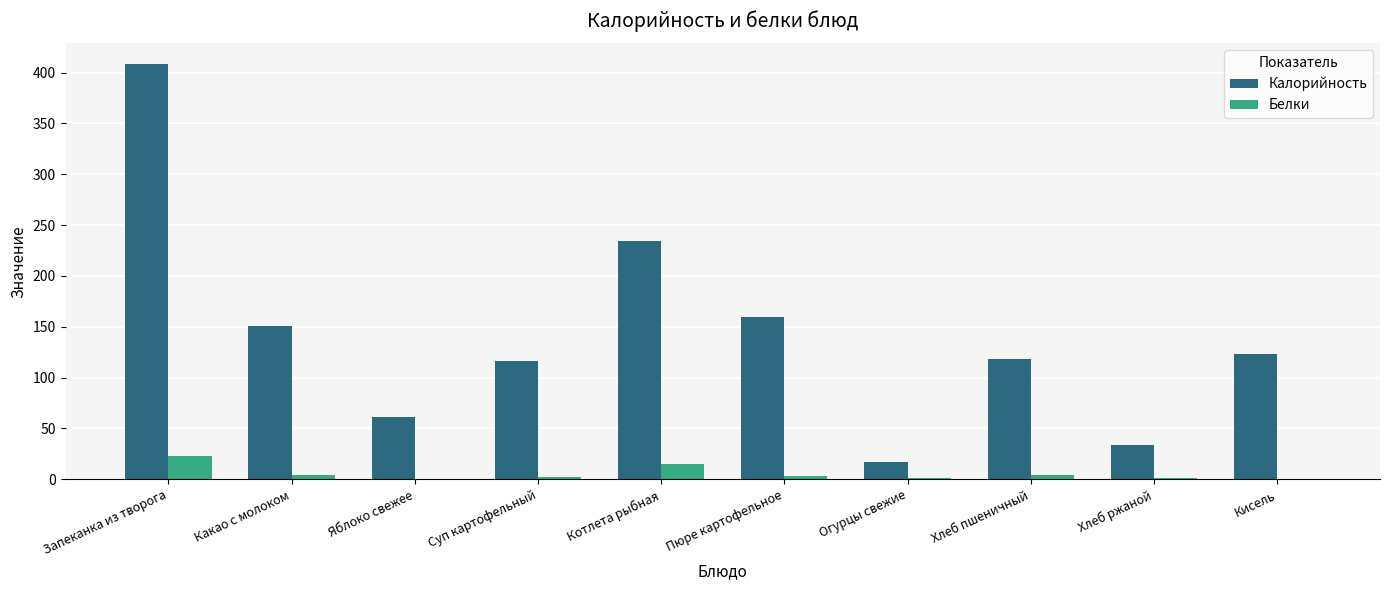

Is the value of Белки at Котлета рыбная greater than the value of Калорийность at Котлета рыбная?

No